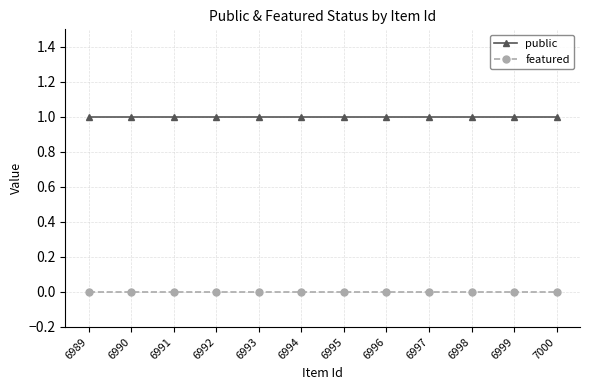

Does the chart have visible grid lines?

Yes